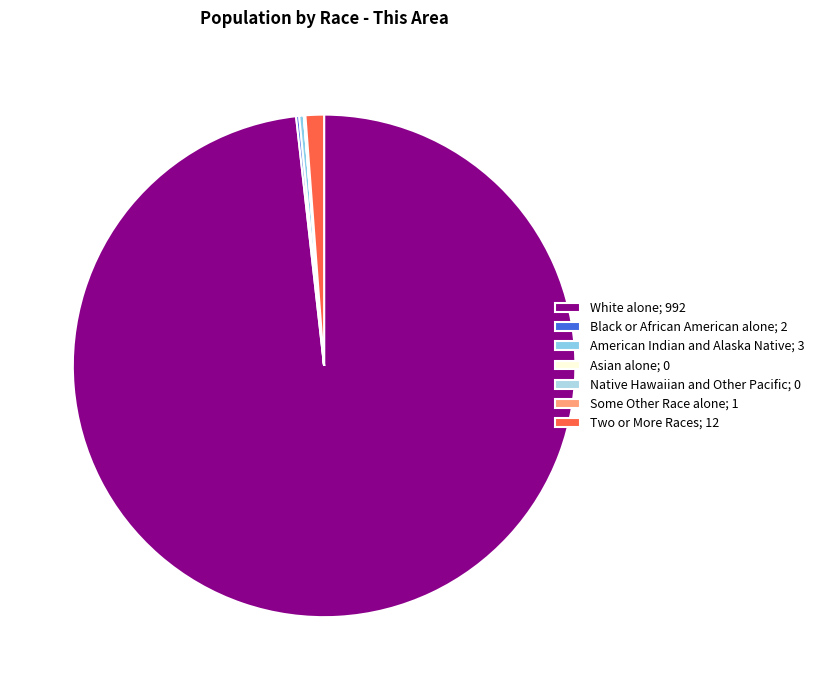

Rank the categories by value from highest to lowest.

White alone, Two or More Races, American Indian and Alaska Native, Black or African American alone, Some Other Race alone, Asian alone, Native Hawaiian and Other Pacific